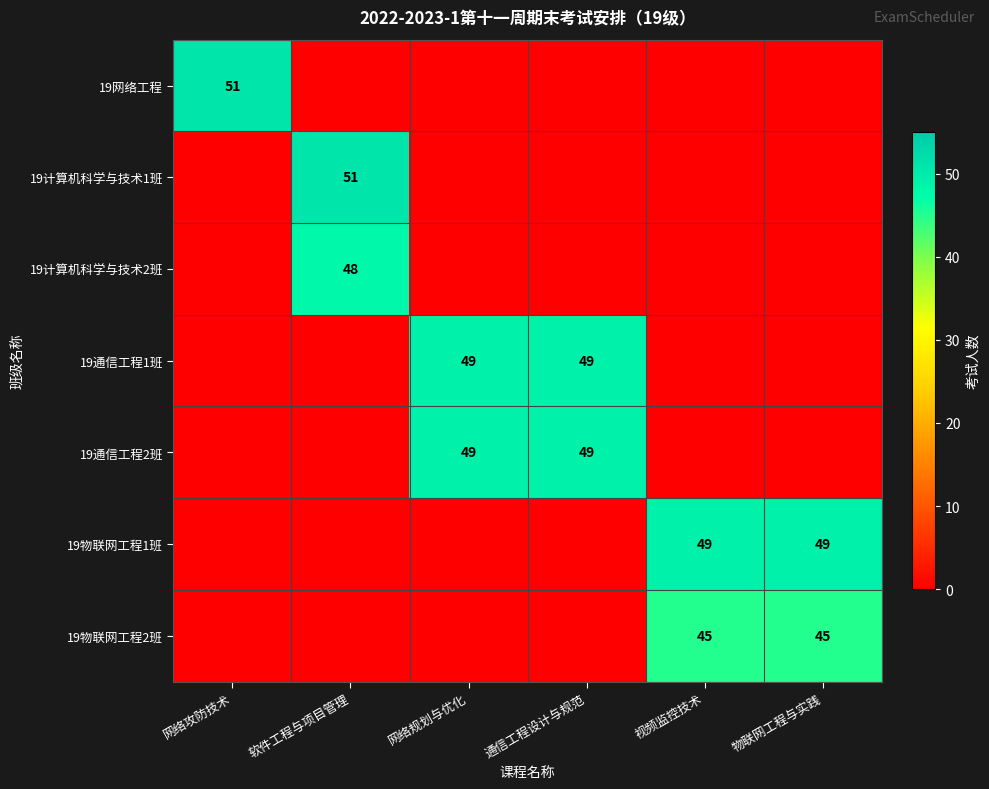

The 19通信工程1班 series shows 49 at 网络规划与优化. True or false?

True